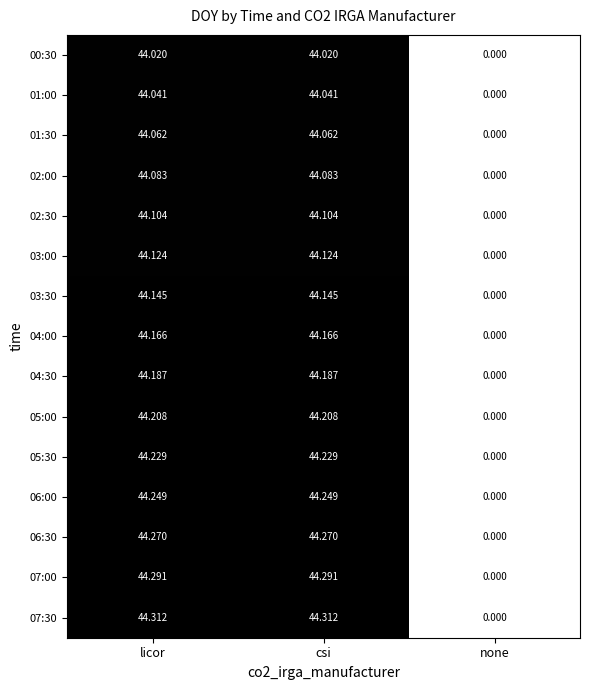

Which category has the lowest value in the 03:30 series?

none